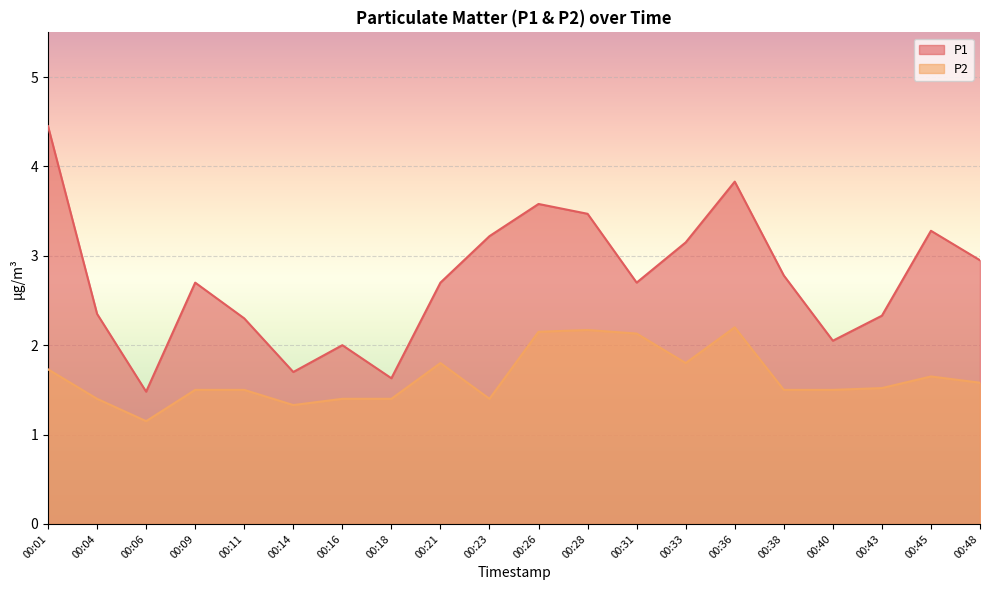

True or false: P1 and P2 cross at least once.

False